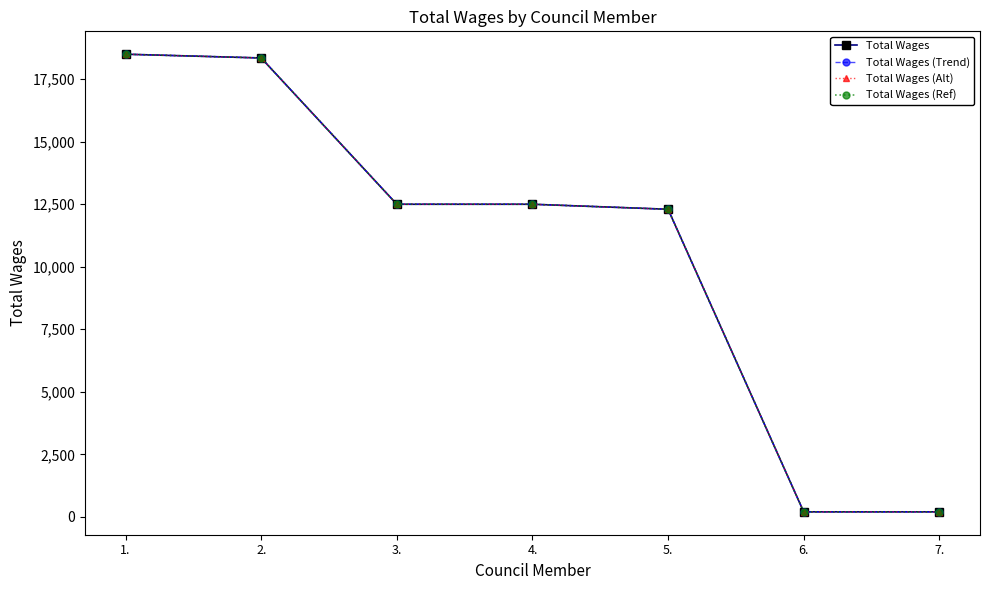

What is the difference between the second highest and minimum values in the Total Wages series?

18150